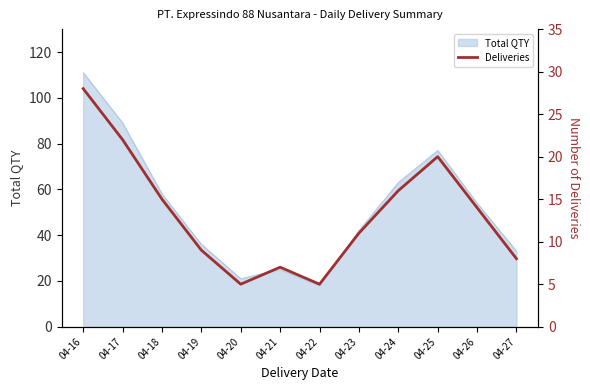

Which has a higher value, 04-16 or 04-22?

04-16